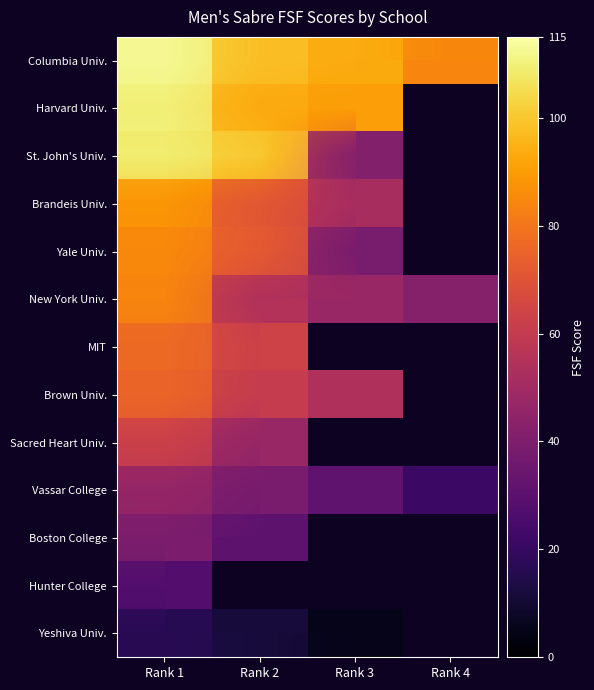

List the labels in order of Hunter College value, smallest first.

Rank 1, Rank 2, Rank 3, Rank 4